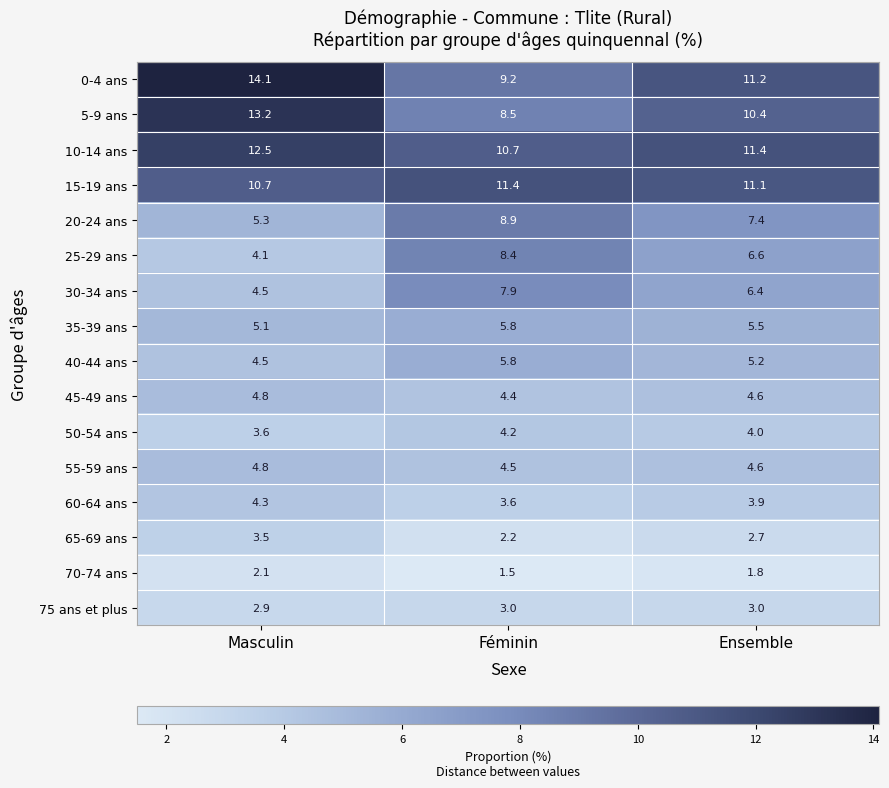

At how many categories does at least one series exceed 6?

3